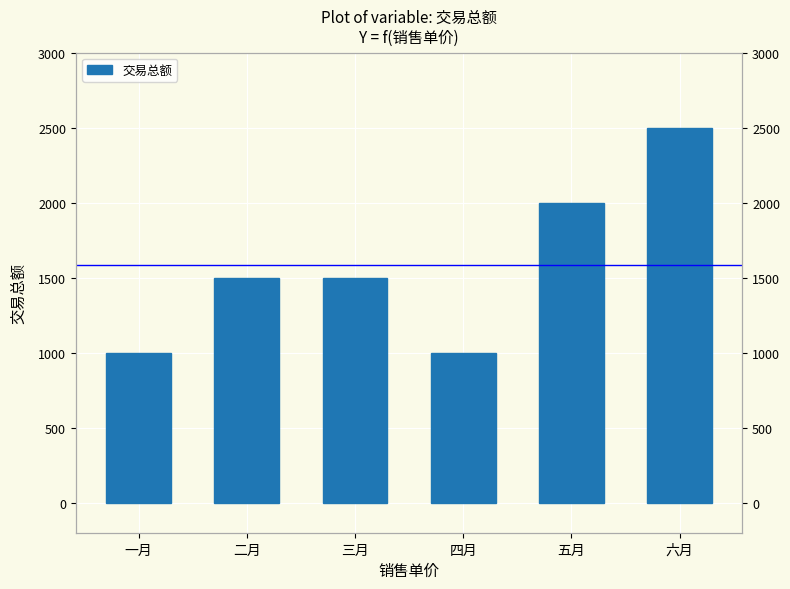

How many bars are there in total?

6